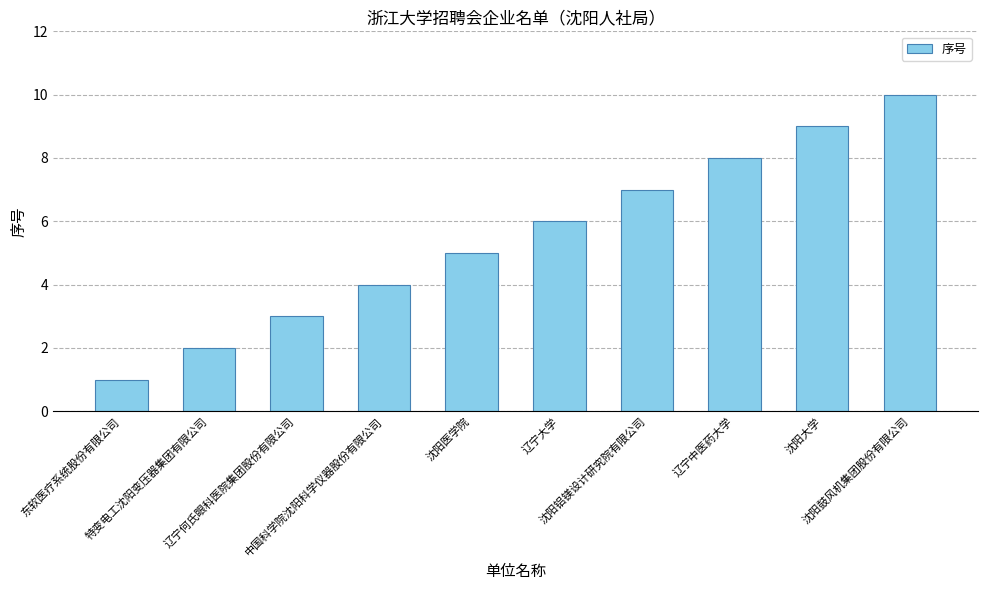

What is the sum of the values at 辽宁何氏眼科医院集团股份有限公司 and 沈阳医学院?

8